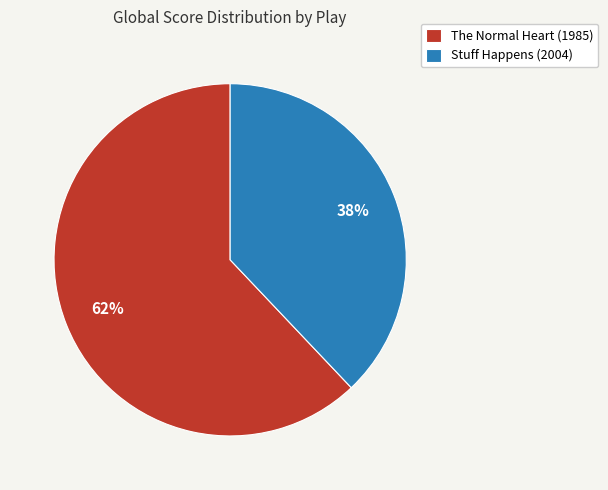

Which category has the smallest portion of the pie?

Stuff Happens (2004)